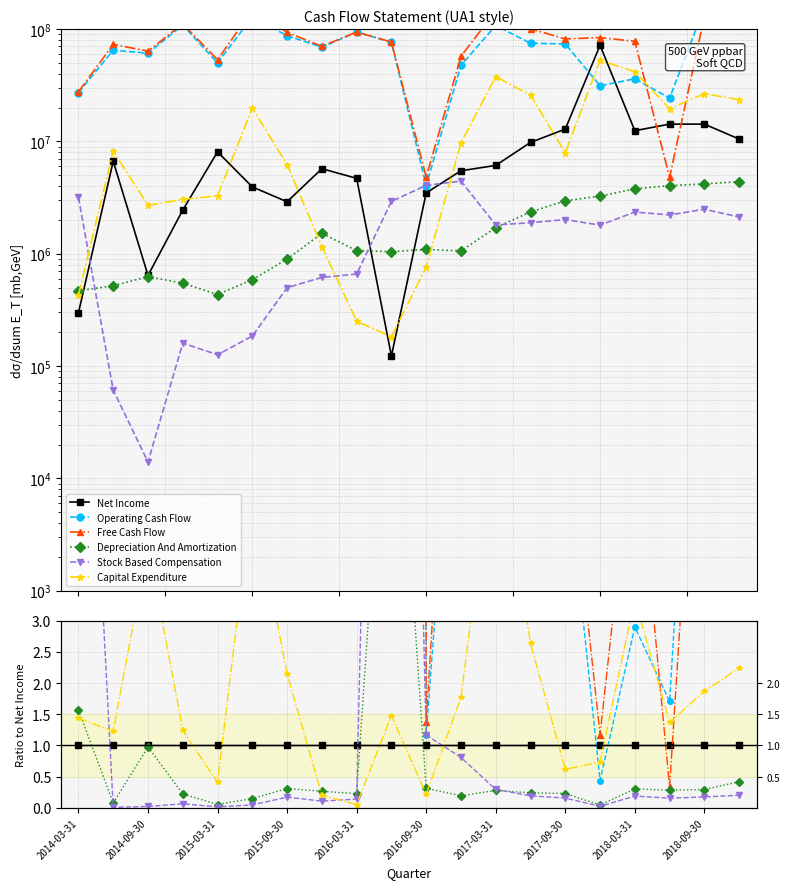

Is this an area chart (filled region under the line)?

No